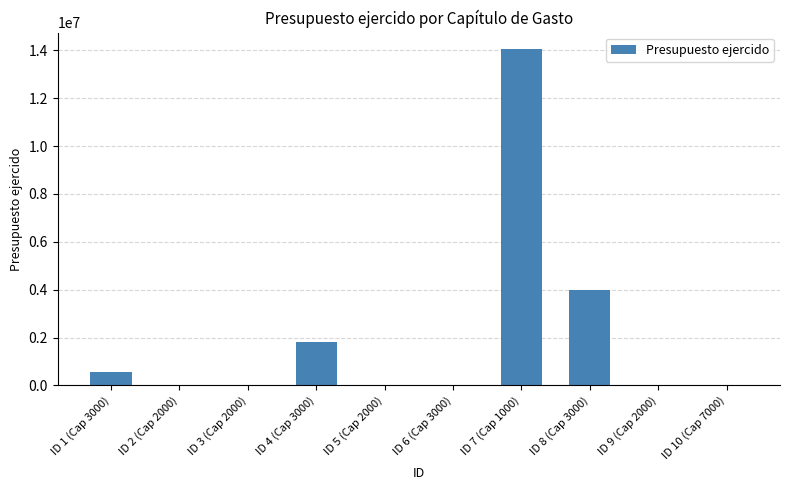

The value at ID 3 (Cap 2000) is 9258253.8. True or false?

False